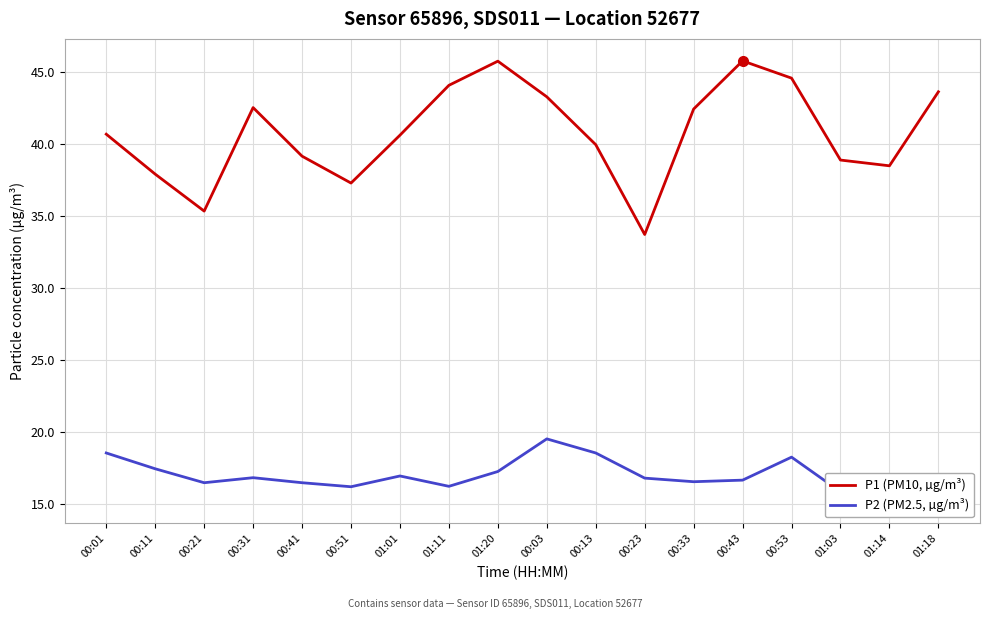

Where does the P1 (PM10, µg/m³) series first go above 40?

00:01